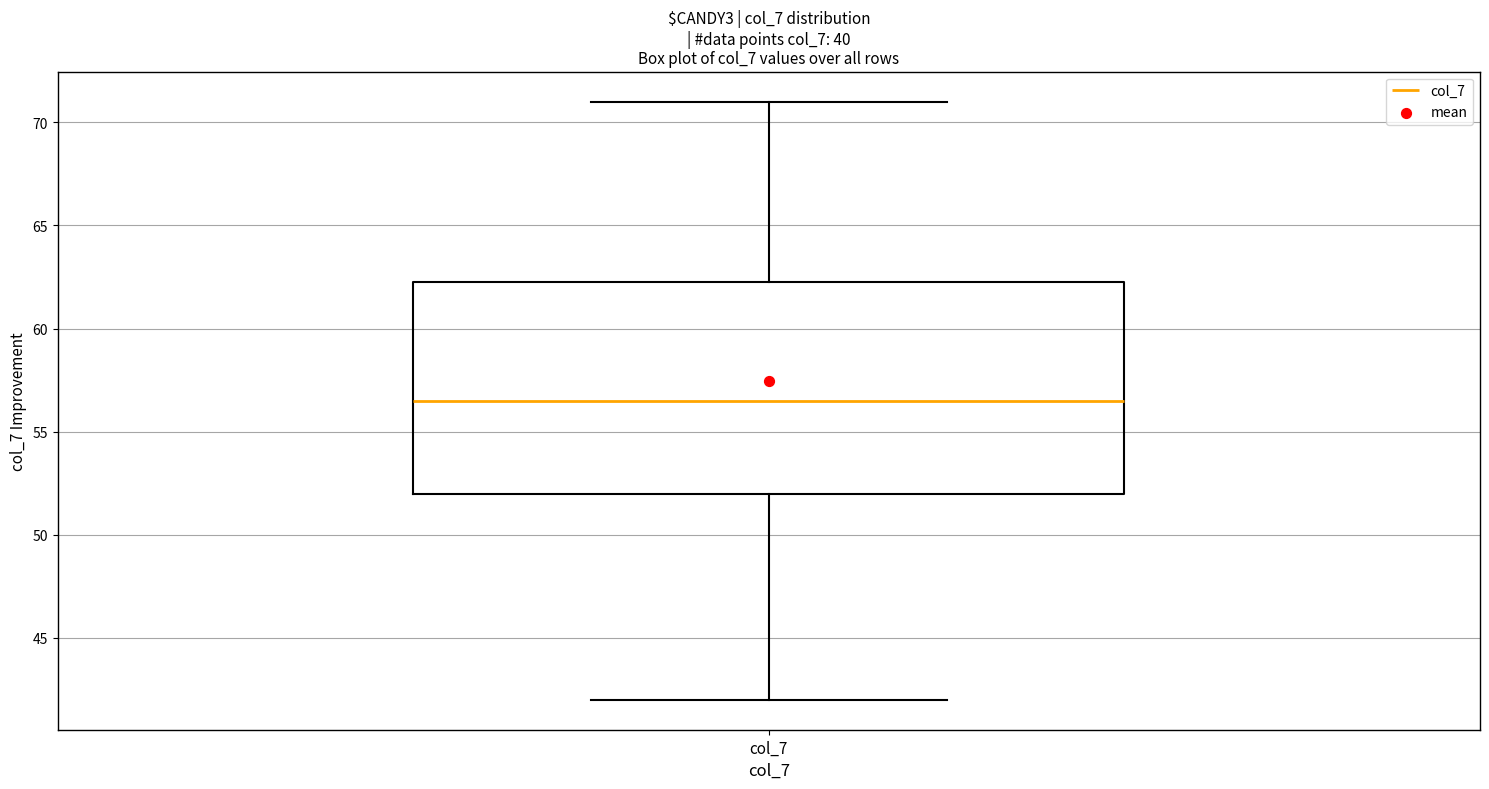

Read this box plot against the y-axis: the position of the median line, the range covered by the box, and the ends of both whiskers. The values are not printed on the chart, so give them approximately, as read against the axis.

median 56.5, box 52.0 to 62.5, whiskers 42.0 to 71.0